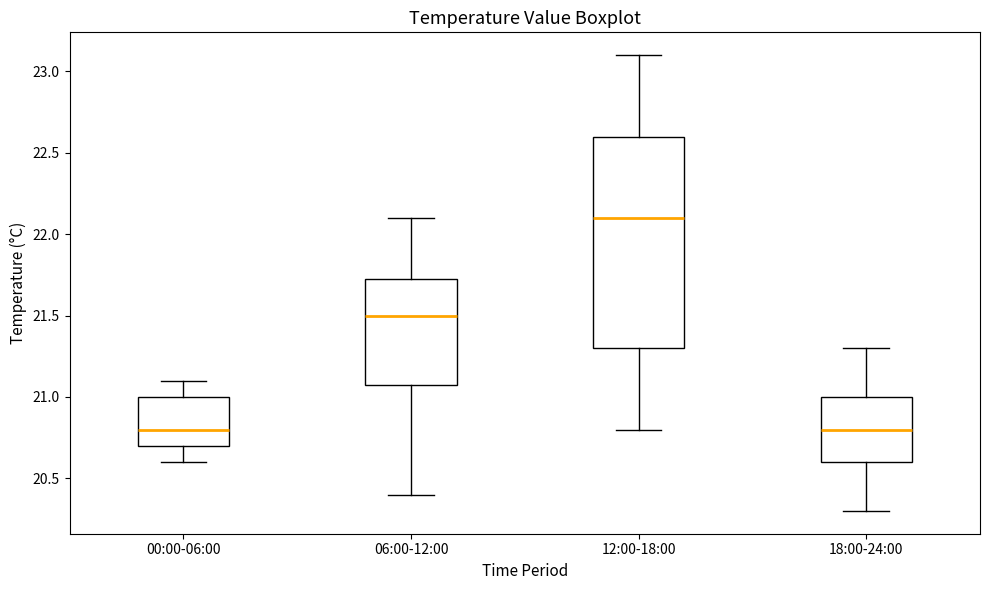

Comparing the boxes themselves (not the whiskers), which one is the tallest?

12:00-18:00